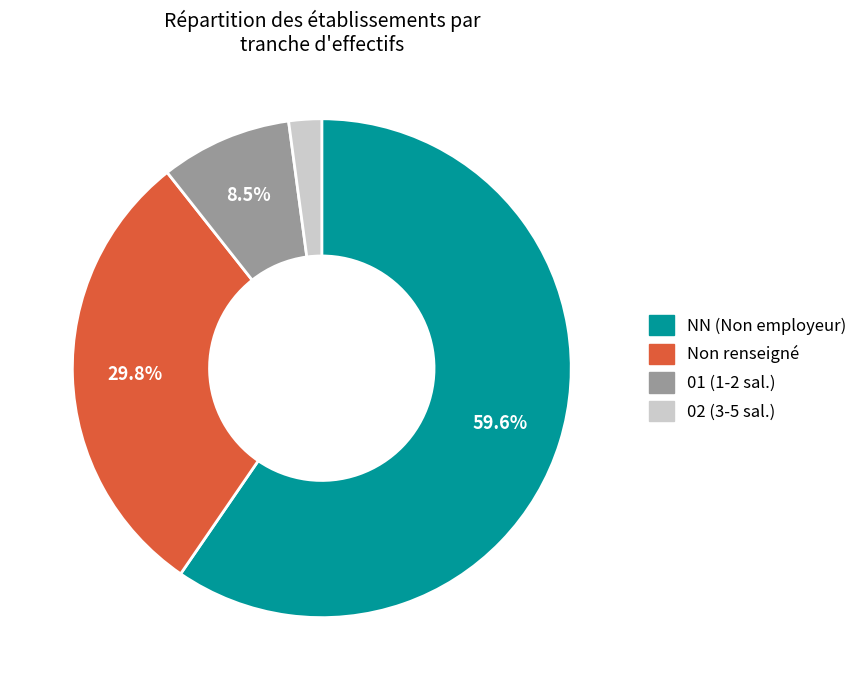

Which category has the biggest portion of the pie?

NN (Non employeur)